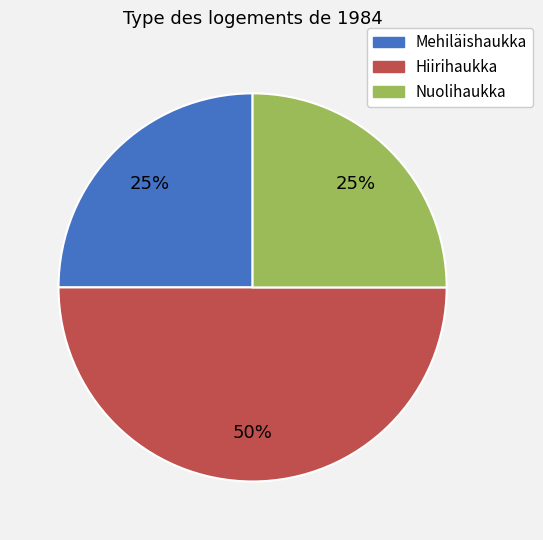

Which has a higher value, Nuolihaukka or Hiirihaukka?

Hiirihaukka